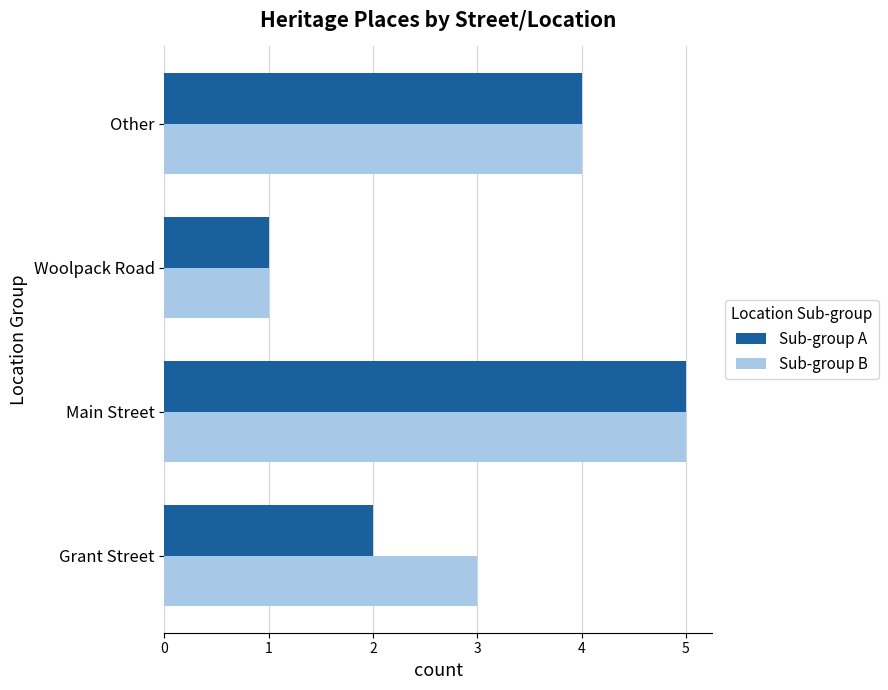

What is the sum of all Sub-group B values?

13